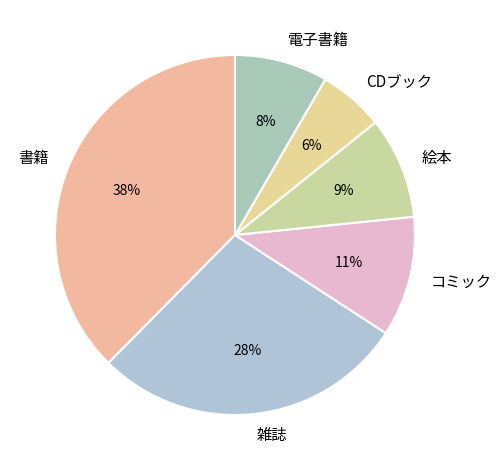

How many slices are in this pie chart?

6